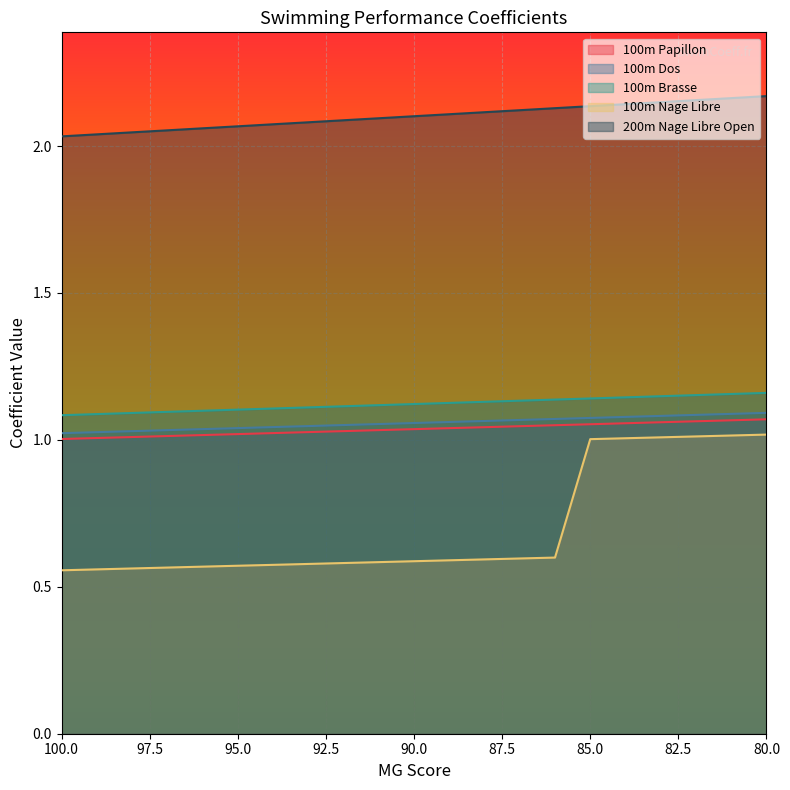

Which series has the largest total across all categories?

200m Nage Libre Open